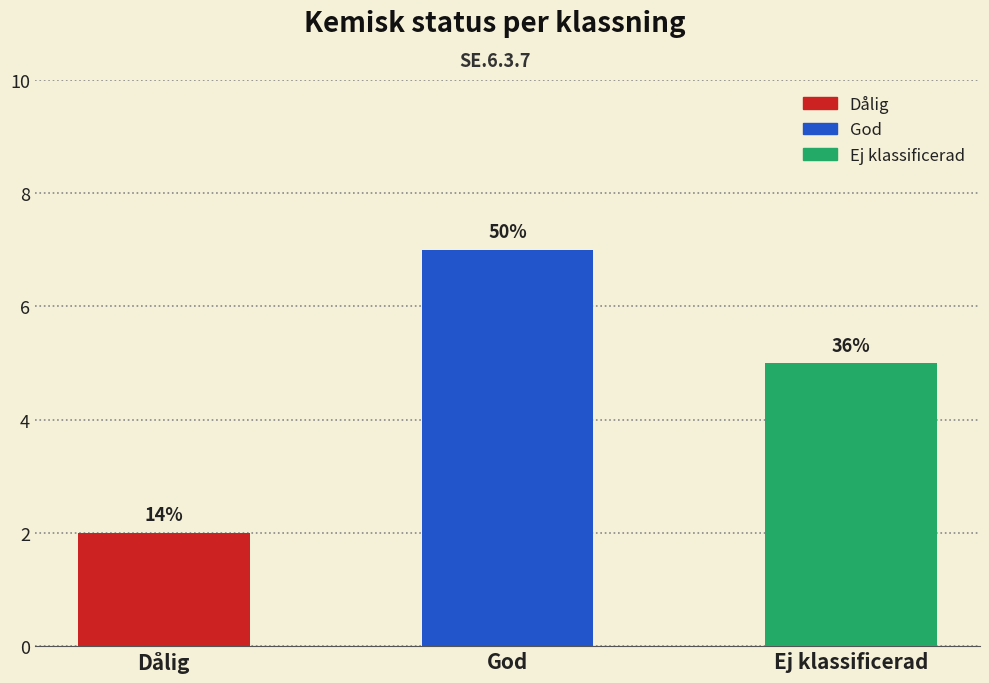

How many bars are there in total?

3